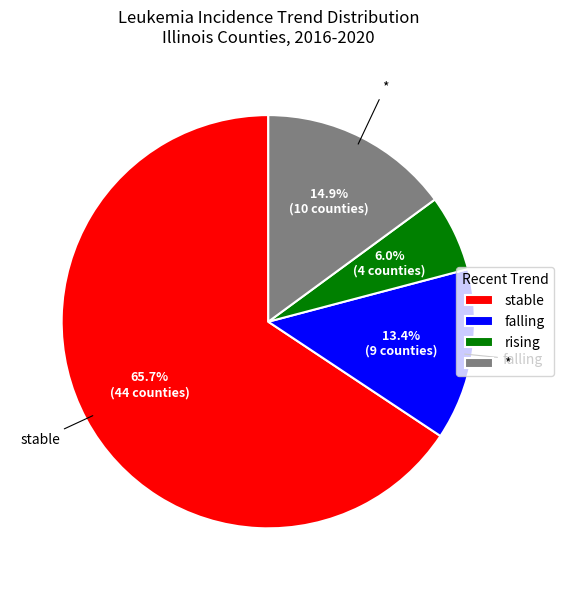

What is the ratio of the value at falling to the value at *?

0.9